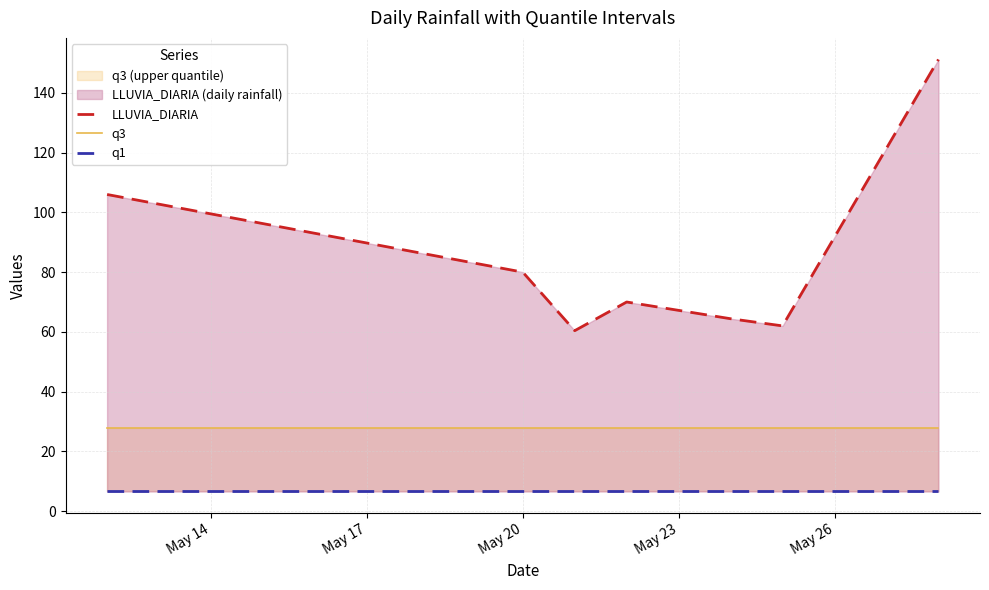

Between May 14 and May 26, which series saw the biggest shift?

LLUVIA_DIARIA